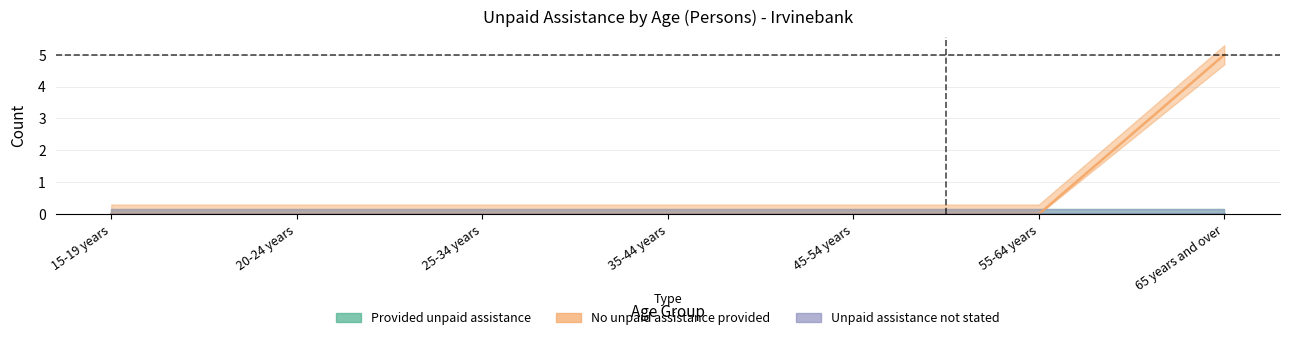

What position from the right is 45-54 years?

3